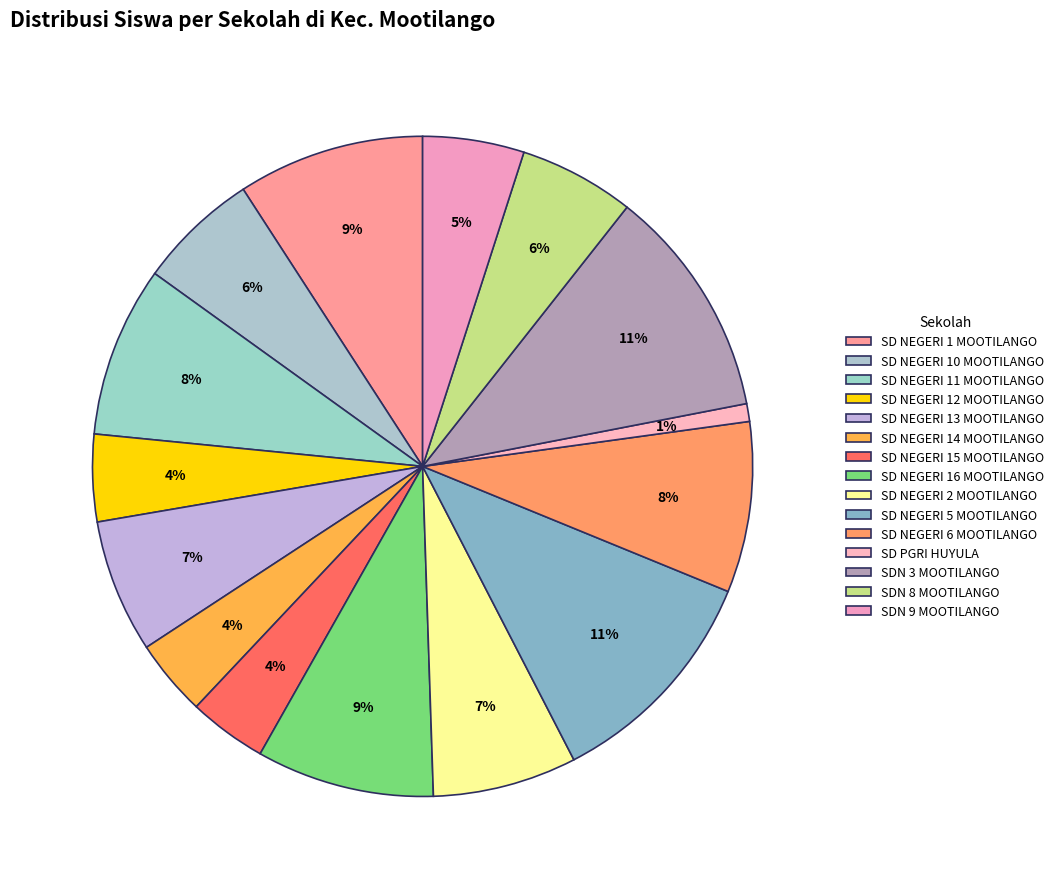

Count the number of slices in the pie.

15